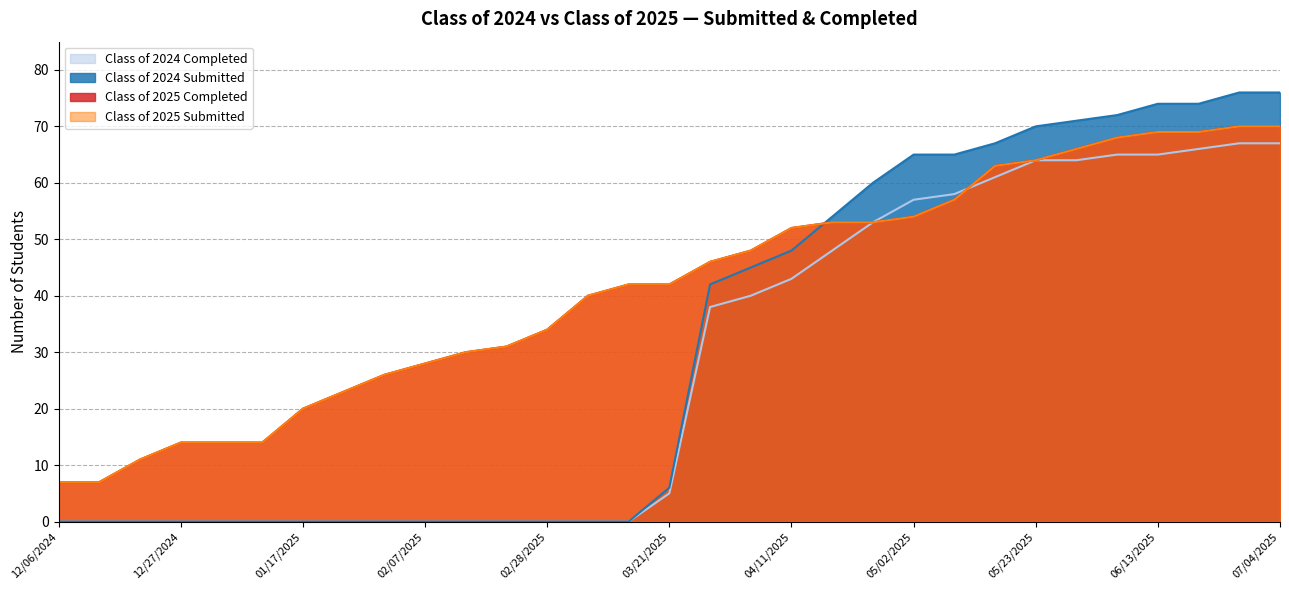

Reading left to right, transcribe all the data shown in this chart.

Class of 2025 Completed: 12/06/2024=7	12/13/2024=7	12/20/2024=11	12/27/2024=14	12/31/2024=14	01/10/2025=14	01/17/2025=20	01/24/2025=23	01/31/2025=26	02/07/2025=28	02/14/2025=30	02/21/2025=31	02/28/2025=34	03/07/2025=40	03/14/2025=42	03/21/2025=42	03/28/2025=46	04/04/2025=48	04/11/2025=52	04/18/2025=53	04/24/2025=53	05/02/2025=54	05/09/2025=57	05/16/2025=63	05/23/2025=64	05/30/2025=66	06/06/2025=68	06/13/2025=69	06/20/2025=69	06/27/2025=70	07/04/2025=70
Class of 2025 Submitted: 12/06/2024=7	12/13/2024=7	12/20/2024=11	12/27/2024=14	12/31/2024=14	01/10/2025=14	01/17/2025=20	01/24/2025=23	01/31/2025=26	02/07/2025=28	02/14/2025=30	02/21/2025=31	02/28/2025=34	03/07/2025=40	03/14/2025=42	03/21/2025=42	03/28/2025=46	04/04/2025=48	04/11/2025=52	04/18/2025=53	04/24/2025=53	05/02/2025=54	05/09/2025=57	05/16/2025=63	05/23/2025=64	05/30/2025=66	06/06/2025=68	06/13/2025=69	06/20/2025=69	06/27/2025=70	07/04/2025=70
Class of 2024 Submitted: 12/06/2024=0	12/13/2024=0	12/20/2024=0	12/27/2024=0	12/31/2024=0	01/10/2025=0	01/17/2025=0	01/24/2025=0	01/31/2025=0	02/07/2025=0	02/14/2025=0	02/21/2025=0	02/28/2025=0	03/07/2025=0	03/14/2025=0	03/21/2025=6	03/28/2025=42	04/04/2025=45	04/11/2025=48	04/18/2025=54	04/24/2025=60	05/02/2025=65	05/09/2025=65	05/16/2025=67	05/23/2025=70	05/30/2025=71	06/06/2025=72	06/13/2025=74	06/20/2025=74	06/27/2025=76	07/04/2025=76
Class of 2024 Completed: 12/06/2024=0	12/13/2024=0	12/20/2024=0	12/27/2024=0	12/31/2024=0	01/10/2025=0	01/17/2025=0	01/24/2025=0	01/31/2025=0	02/07/2025=0	02/14/2025=0	02/21/2025=0	02/28/2025=0	03/07/2025=0	03/14/2025=0	03/21/2025=5	03/28/2025=38	04/04/2025=40	04/11/2025=43	04/18/2025=48	04/24/2025=53	05/02/2025=57	05/09/2025=58	05/16/2025=61	05/23/2025=64	05/30/2025=64	06/06/2025=65	06/13/2025=65	06/20/2025=66	06/27/2025=67	07/04/2025=67